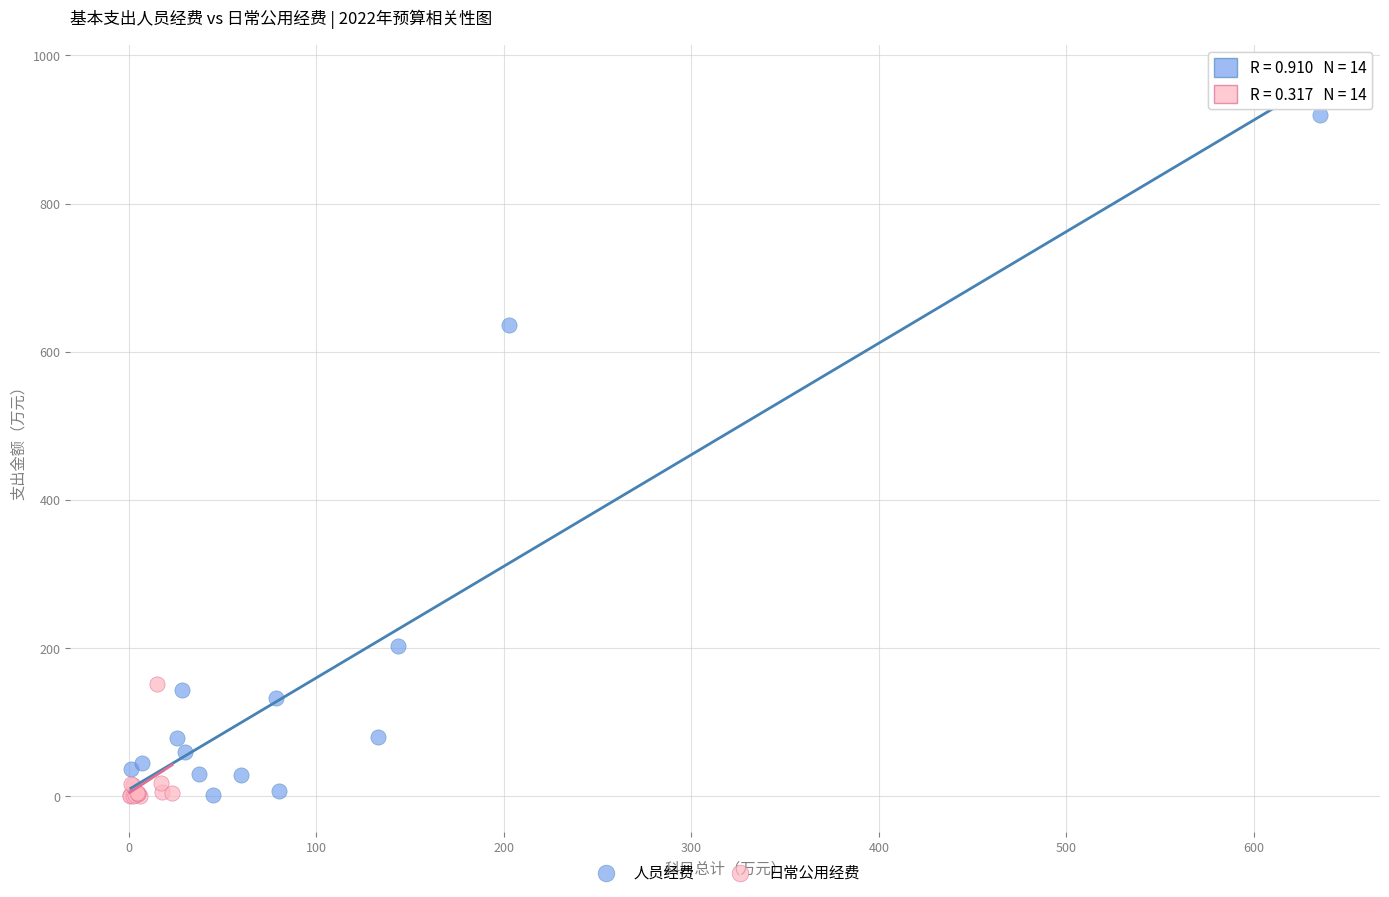

Which series reaches the maximum Y coordinate?

人员经费